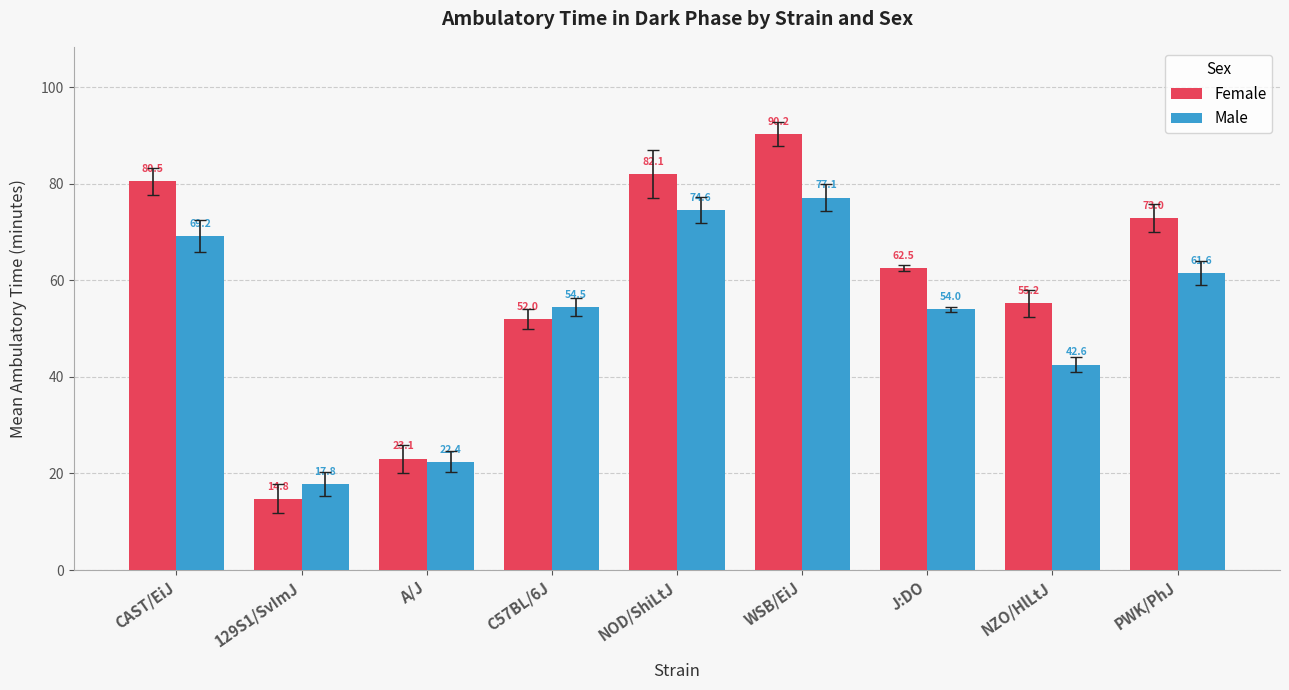

How many values in the Female series exceed 62?

5